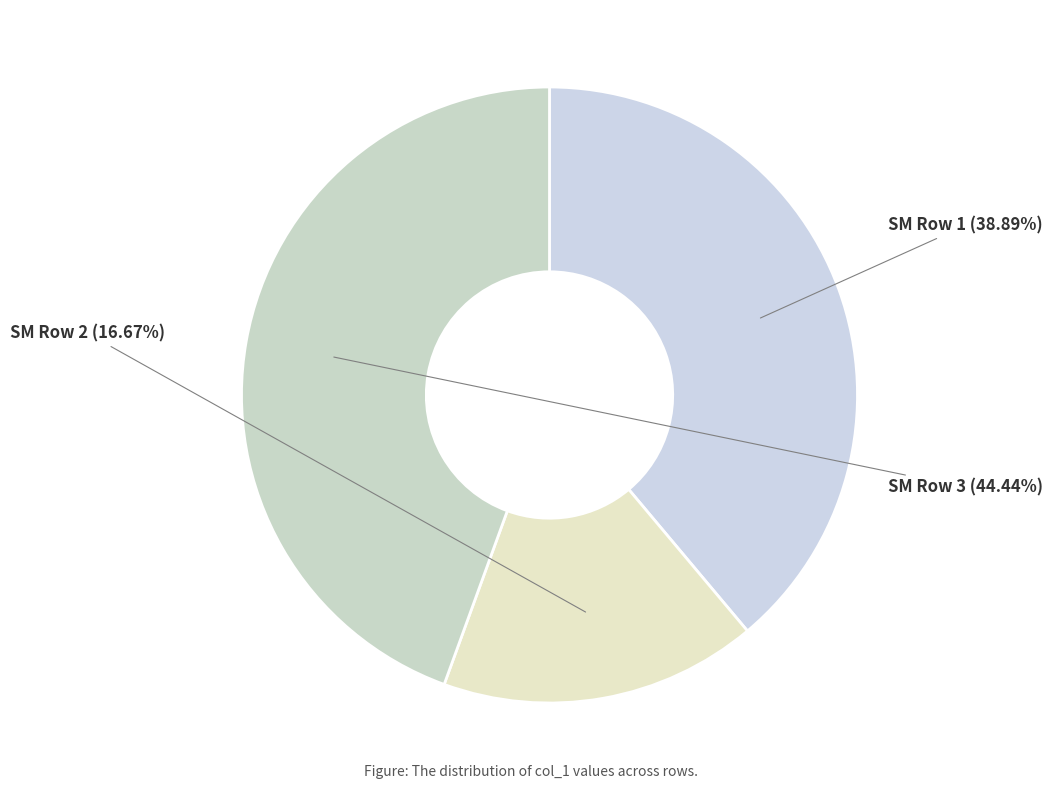

Is there a majority slice in this chart?

No